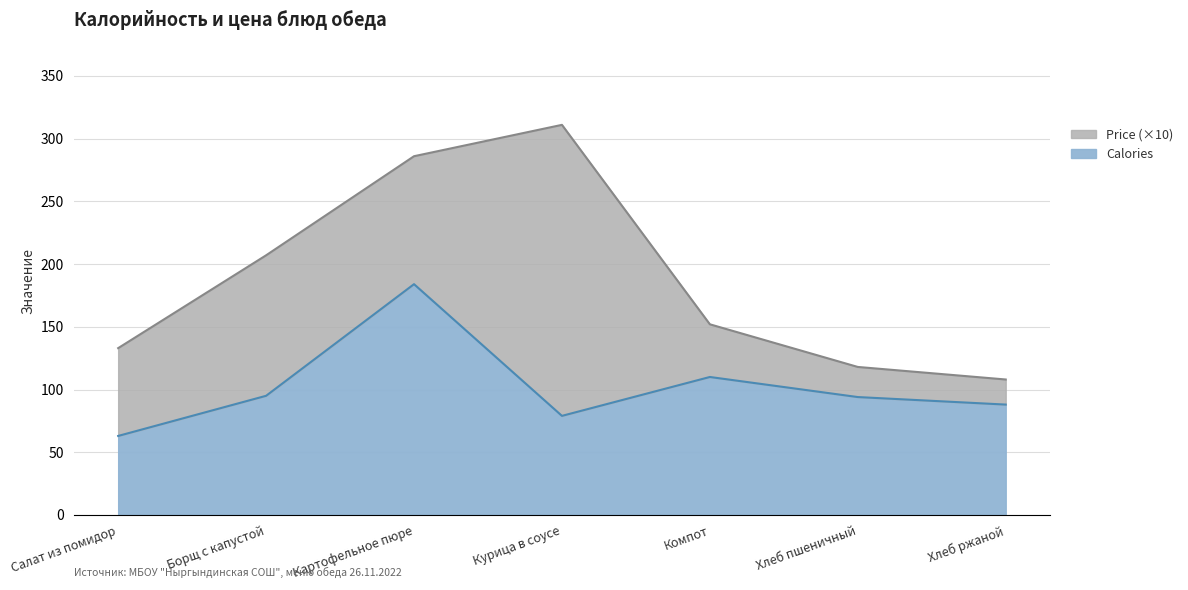

Reading right to left, what are all the values shown in this chart?

Хлеб ржаной=88	Хлеб пшеничный=94	Компот=110	Курица в соусе=79	Картофельное пюре=184	Борщ с капустой=95	Салат из помидор=63